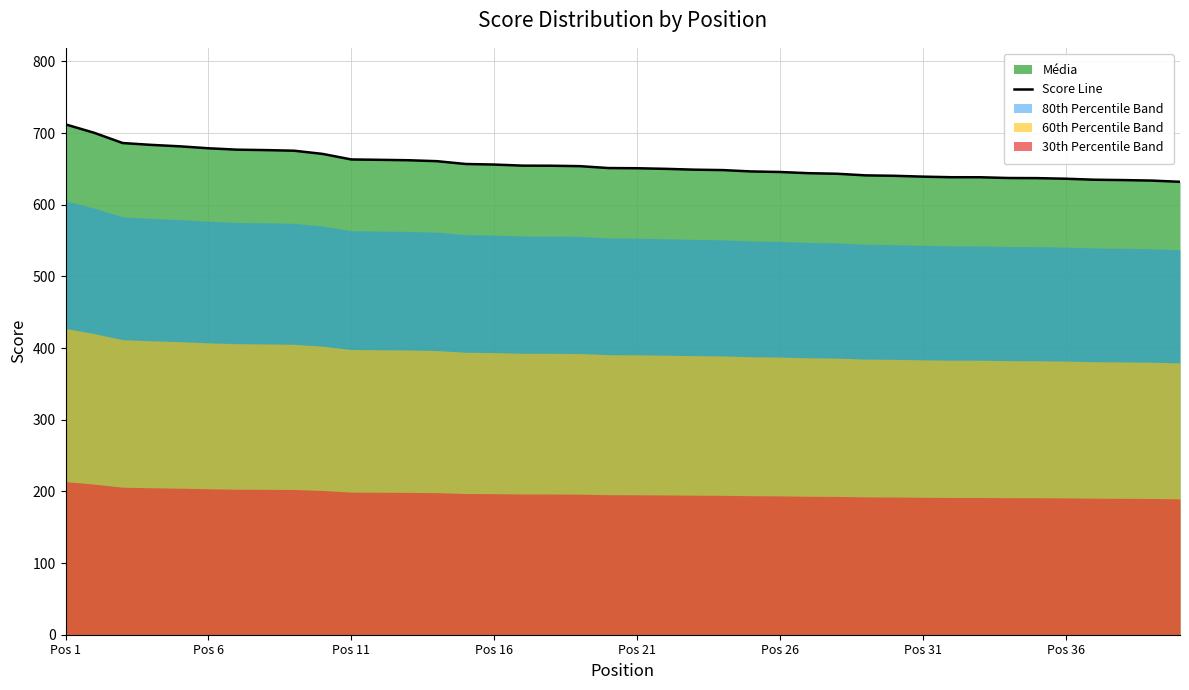

At which category does the chart reach its peak across all series?

Pos 1